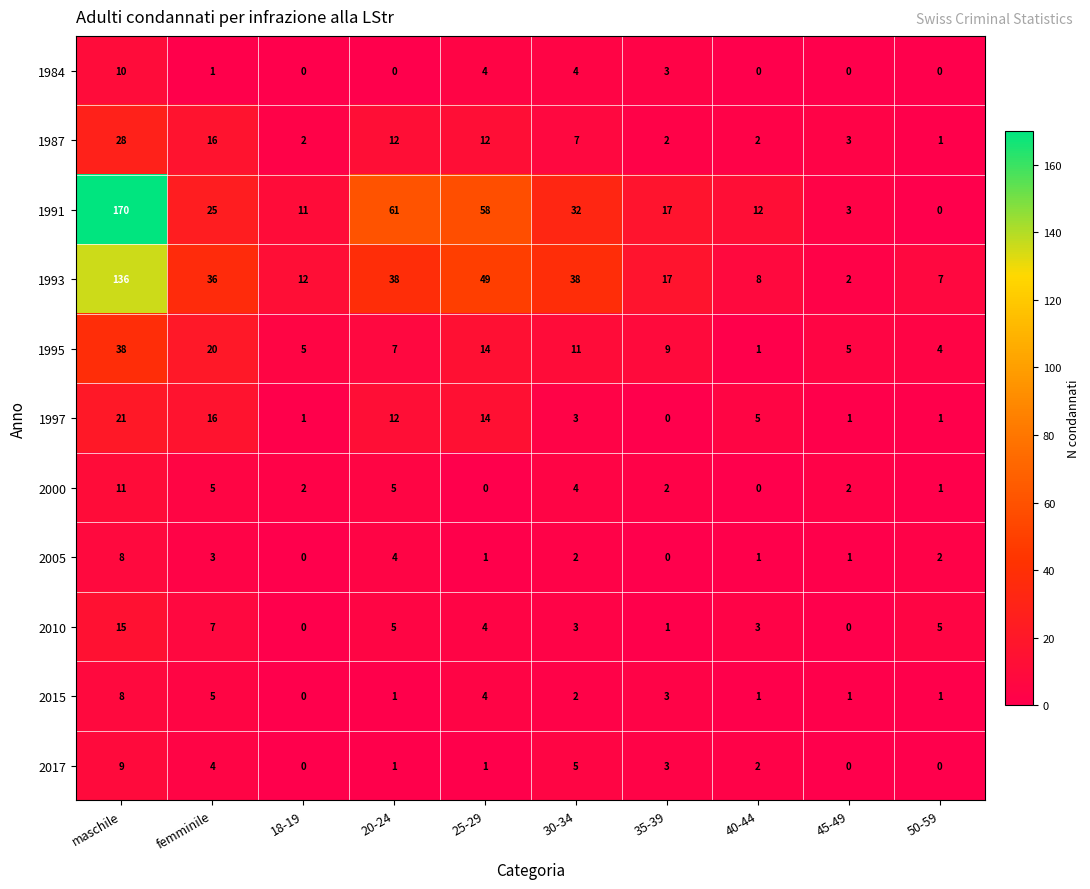

True or false: 2010 has a value of 7 at femminile.

True